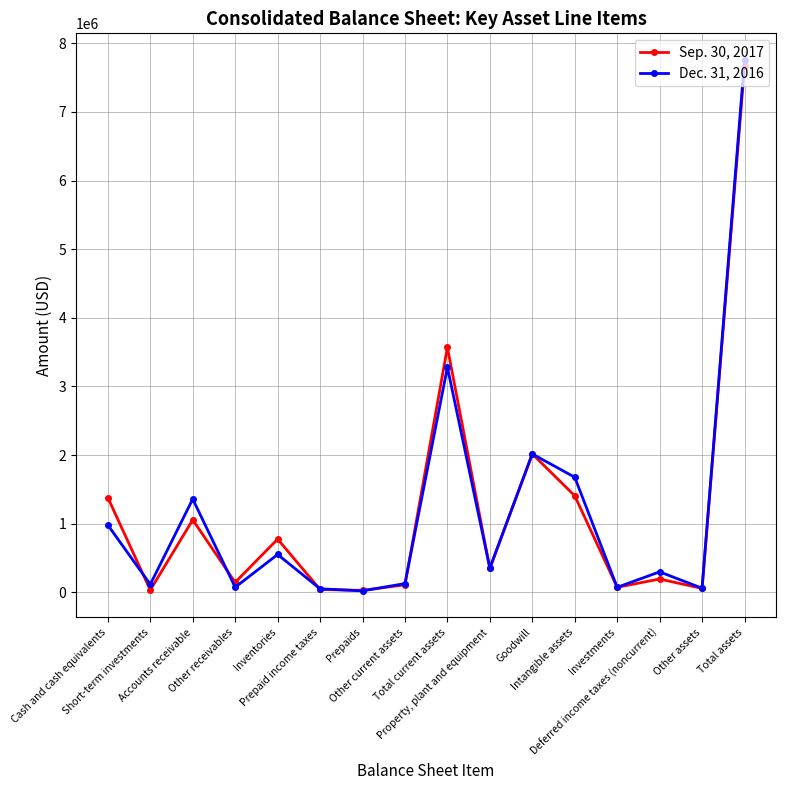

In Dec. 31, 2016, how many points are higher than both neighbors (excluding endpoints)?

5